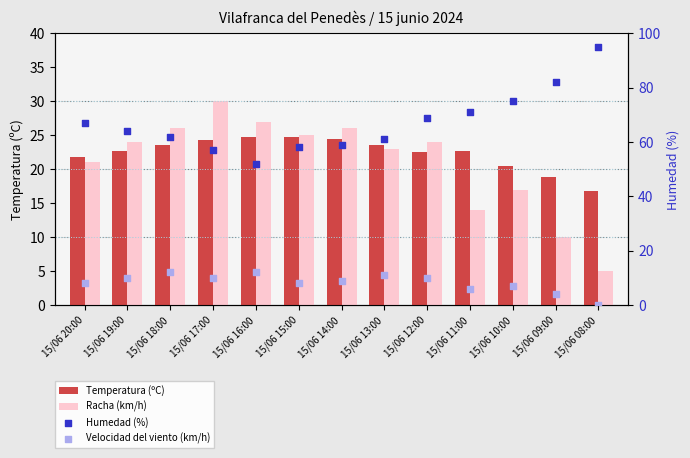

Which series has the largest total across all categories?

Humedad (%)